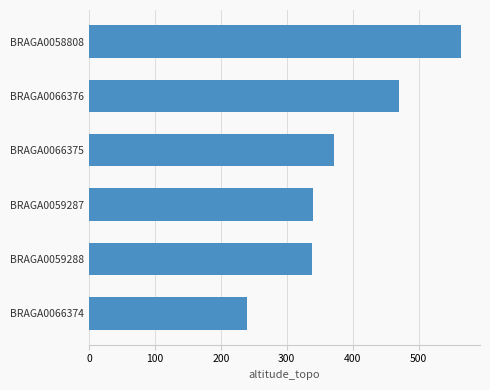

Approximately how many times larger is the value at BRAGA0058808 compared to BRAGA0059288?

1.7